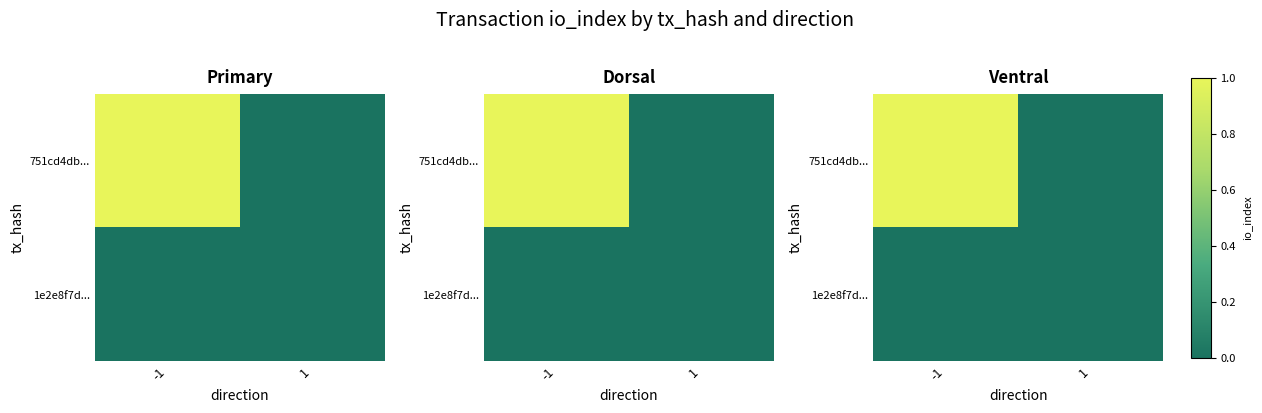

Which series changed the most between -1 and 1?

751cd4db...